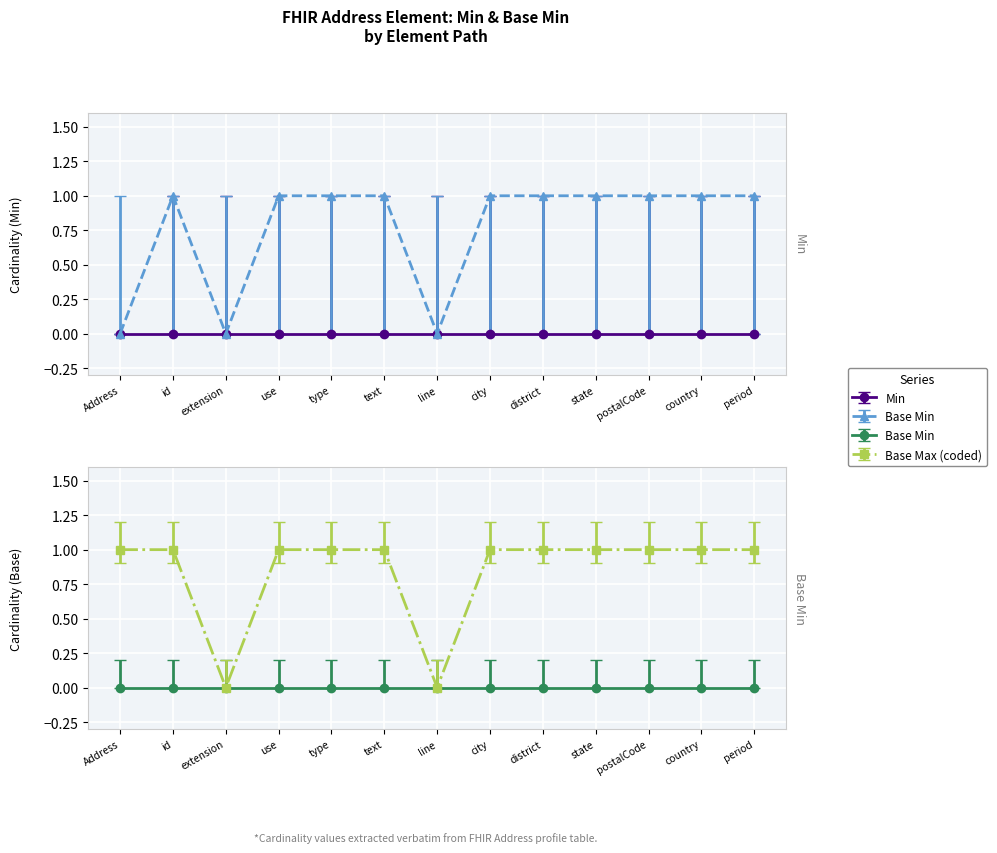

What is the difference between the maximum and minimum values?

1